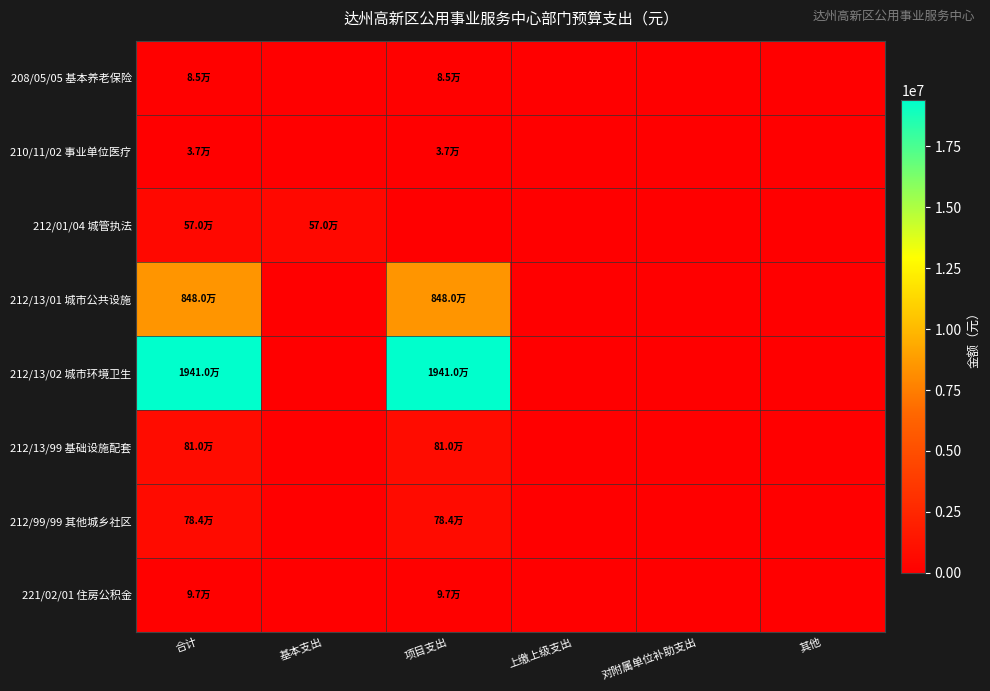

At which category is the sum across all series the highest?

合计